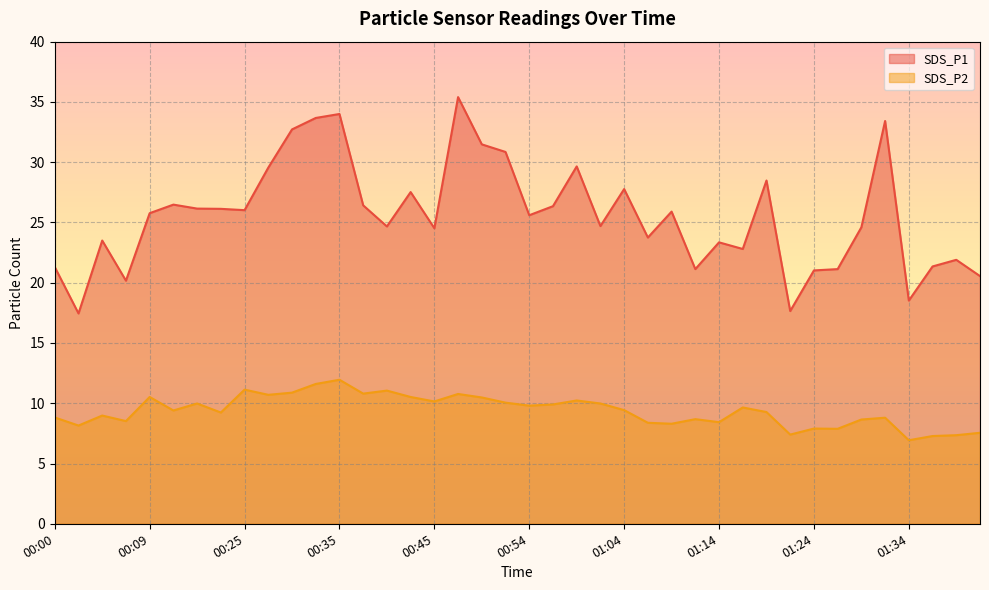

The value of SDS_P1 at 00:30 is 32.7. True or false?

True